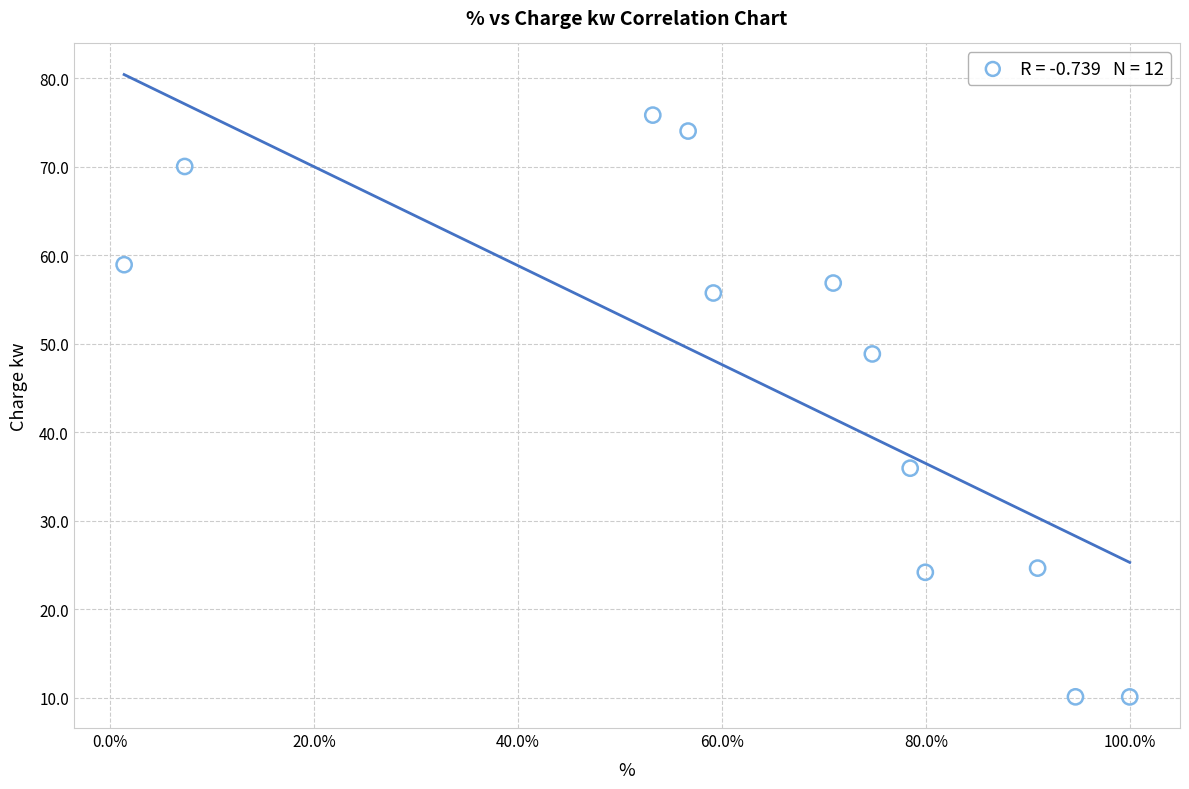

What Y value in the scatter plot is closest to 42?

36.0